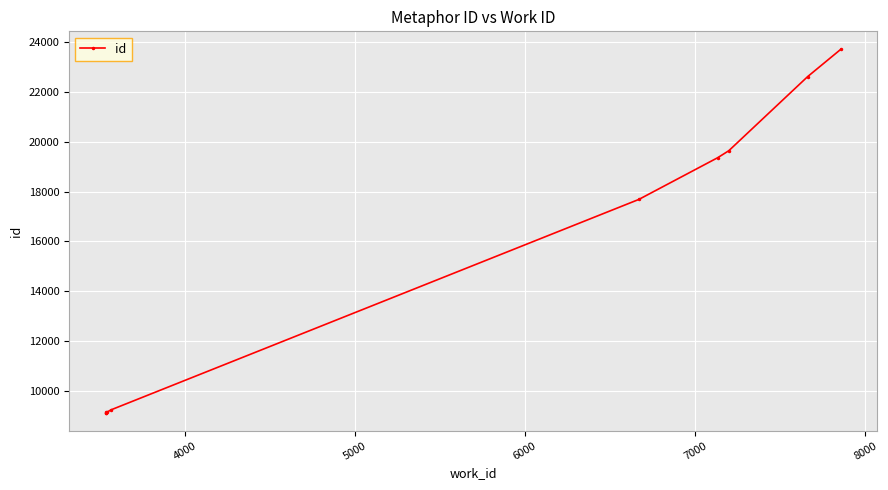

Reading left to right, what are all the values shown in this chart?

9125	9128	9132	9133	9235	17682	19359	19638	22617	23703